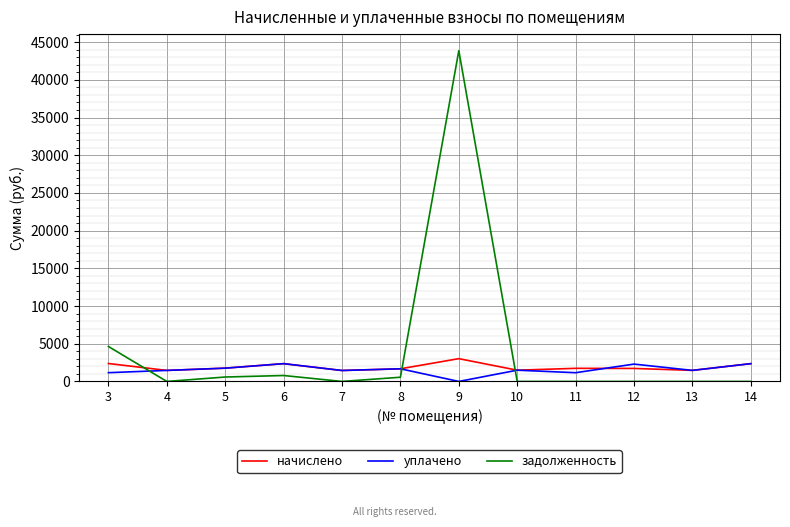

Which series ends up on top after the final intersection of задолженность and уплачено?

уплачено